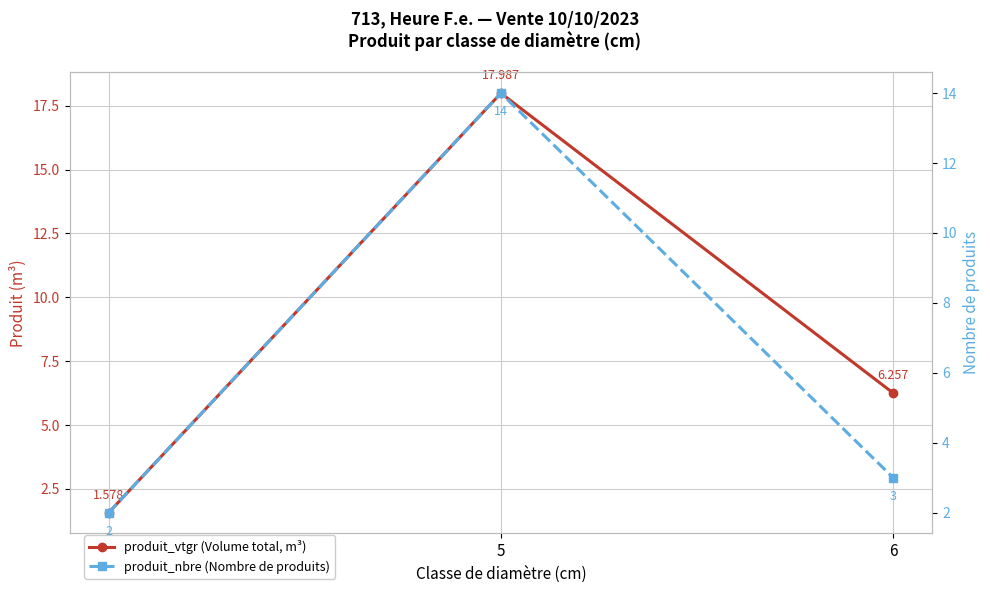

What is the lowest value of the produit_nbre (Nombre de produits) series?

2.0